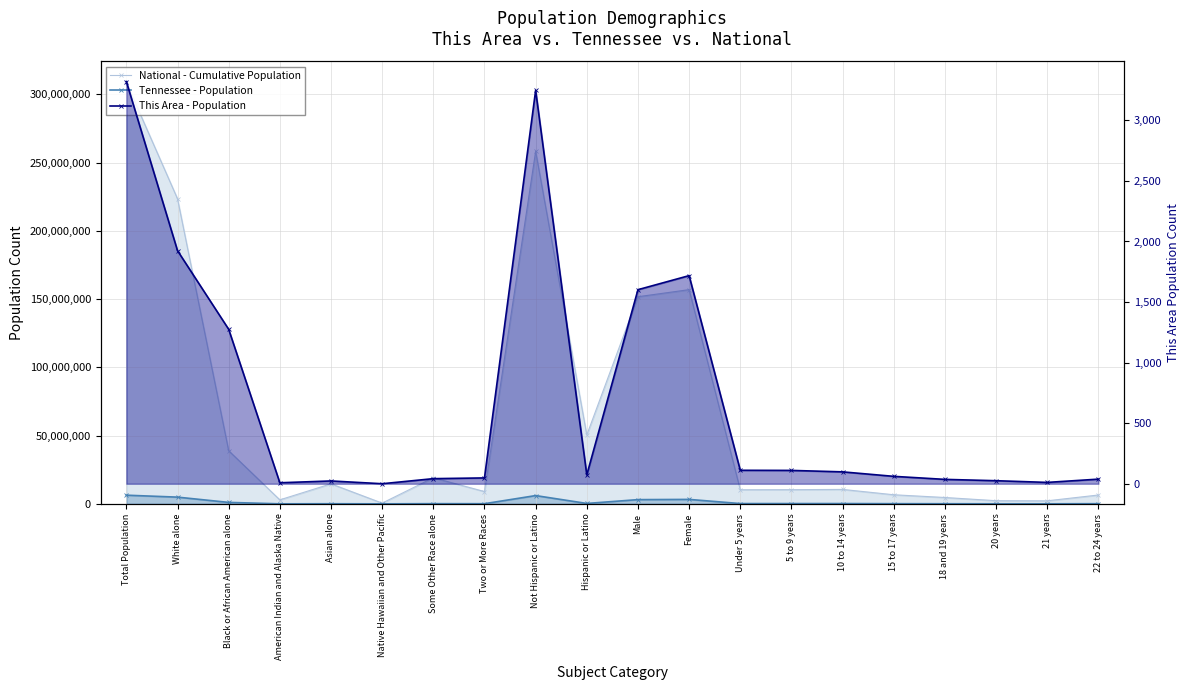

True or false: Tennessee - Population and This Area - Population intersect in this chart.

False